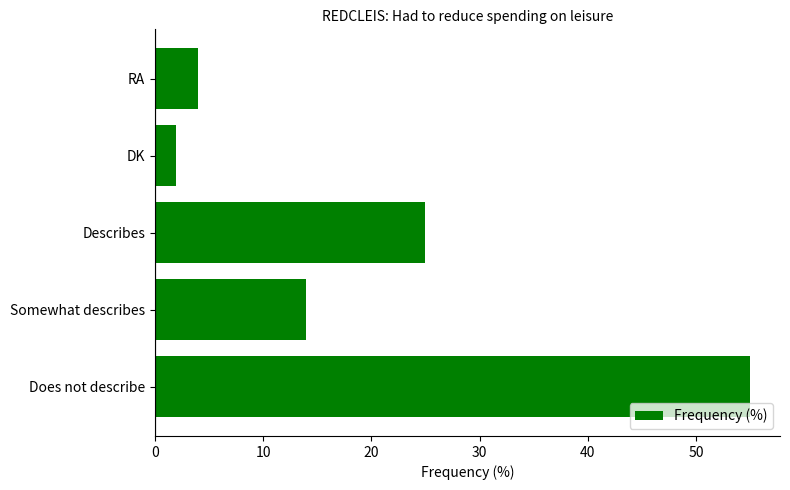

List the labels in order of value, largest first.

Does not describe, Describes, Somewhat describes, RA, DK